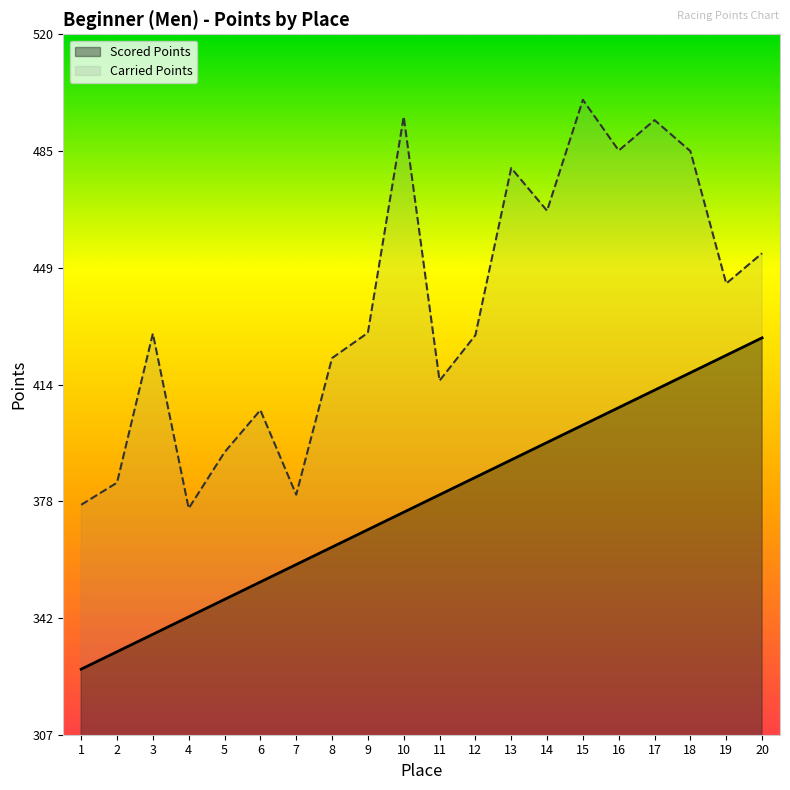

Rank the series by their maximum value, from highest to lowest.

Carried Points, Scored Points